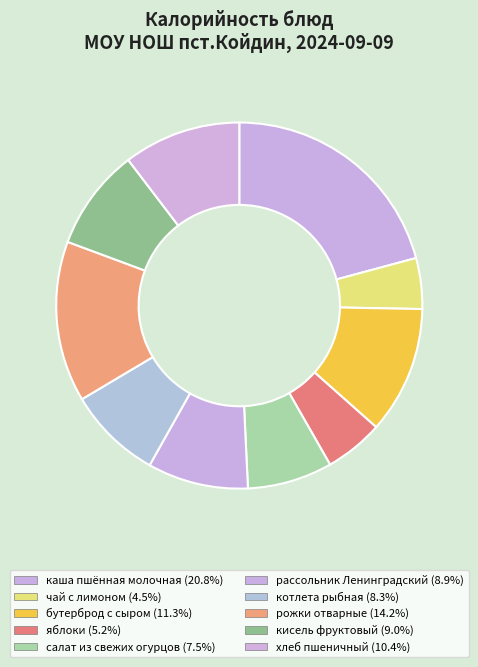

Is there any slice that represents more than half of the pie?

No